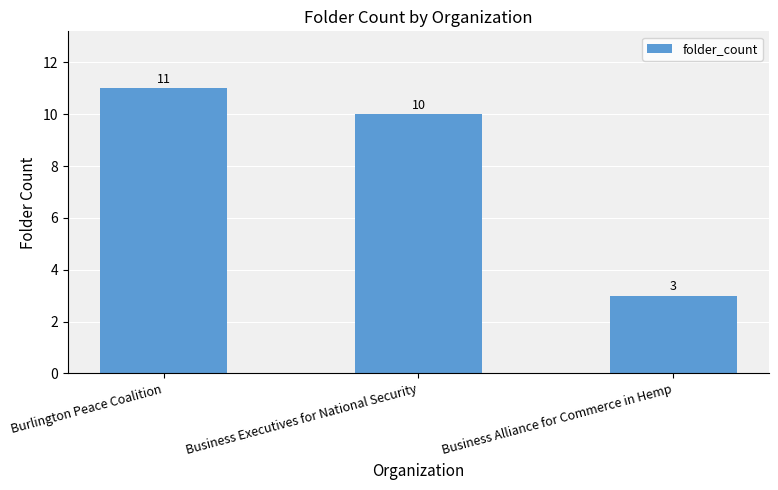

Count the number of categories in the chart.

3